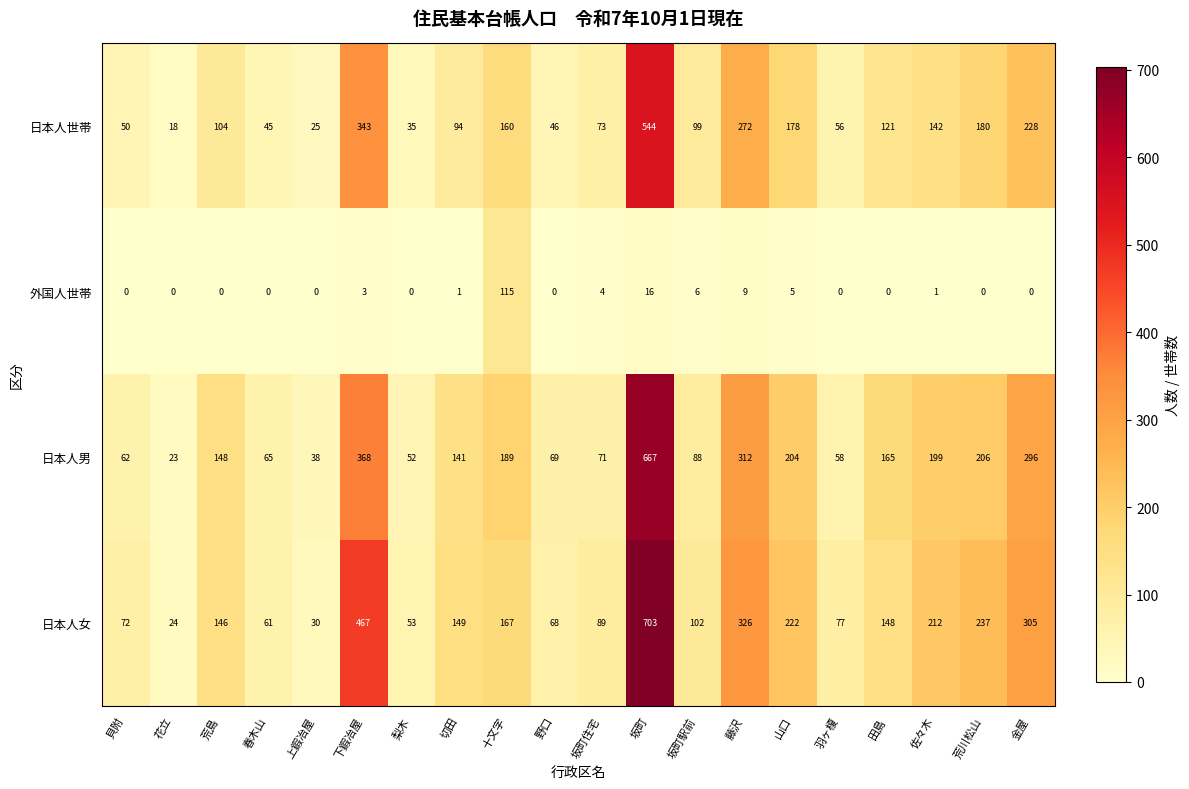

What is the difference between the maximum and minimum values in the 外国人世帯 series?

115